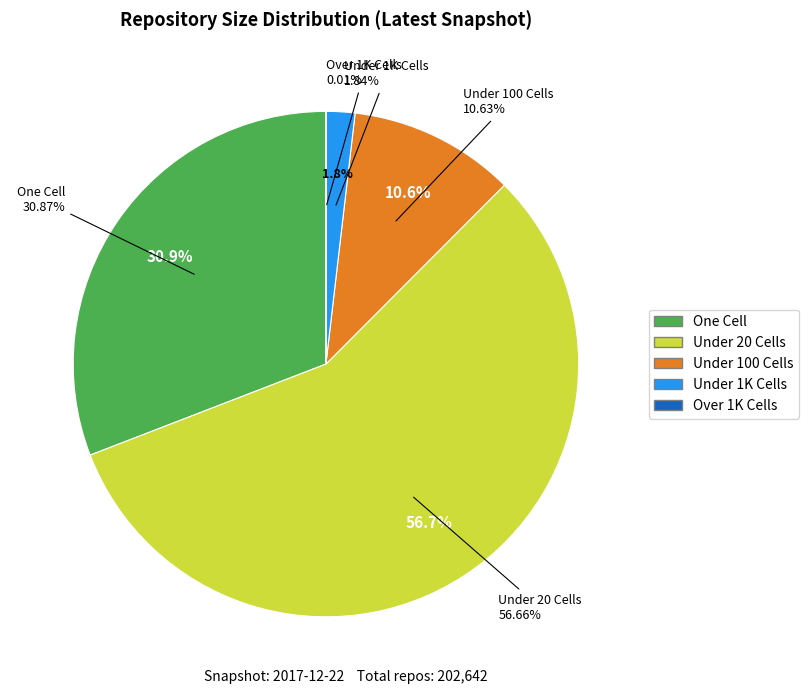

True or false: one_cell accounts for 44% of the total.

False